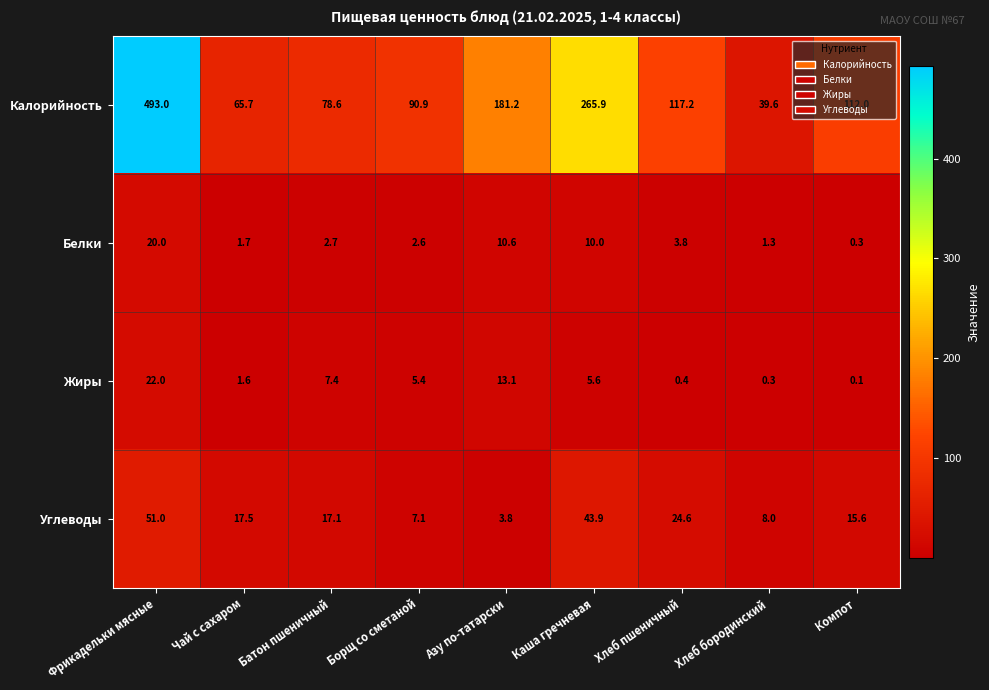

True or false: Калорийность has a value of 265.9 at Каша гречневая.

True